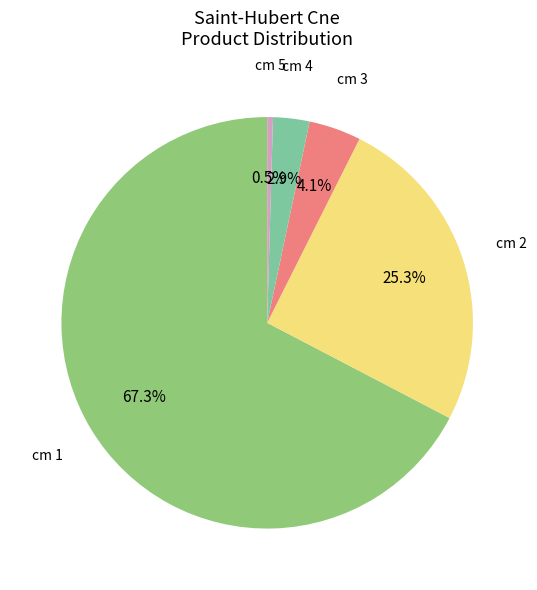

Count the number of slices in the pie.

5